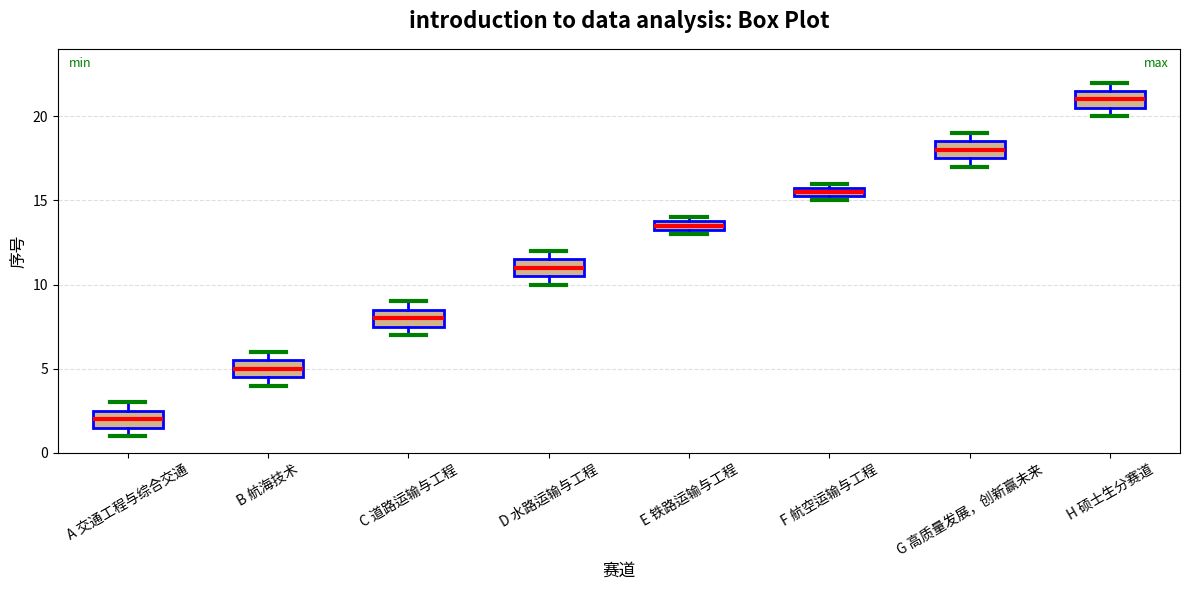

Where does the median line of the box for A 交通工程与综合交通 sit on the y-axis? The values are not printed on the chart, so give them approximately, as read against the axis.

2.0